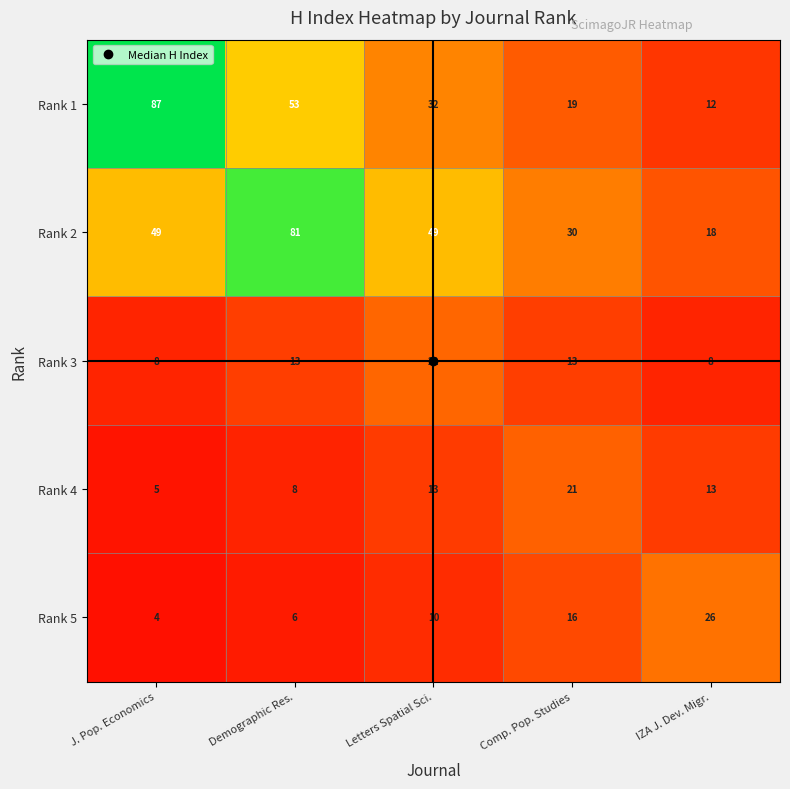

Which series has the largest total across all categories?

Rank 2